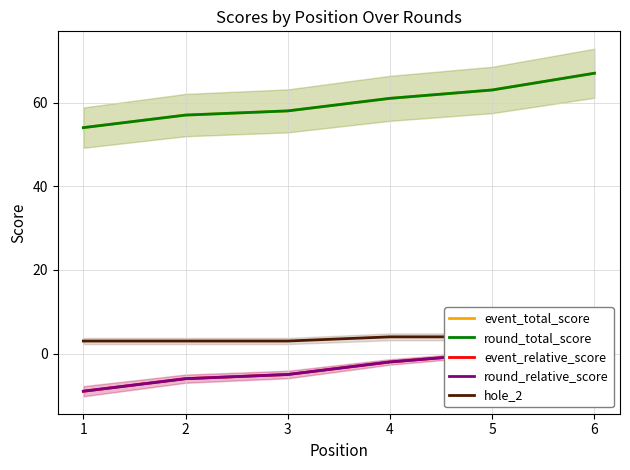

Reading left to right, list all the values displayed in this chart.

event_total_score: 1=54	2=57	3=58	4=61	5=63	6=67
round_total_score: 1=54	2=57	3=58	4=61	5=63	6=67
event_relative_score: 1=-9	2=-6	3=-5	4=-2	5=0	6=4
round_relative_score: 1=-9	2=-6	3=-5	4=-2	5=0	6=4
hole_2: 1=3	2=3	3=3	4=4	5=4	6=5